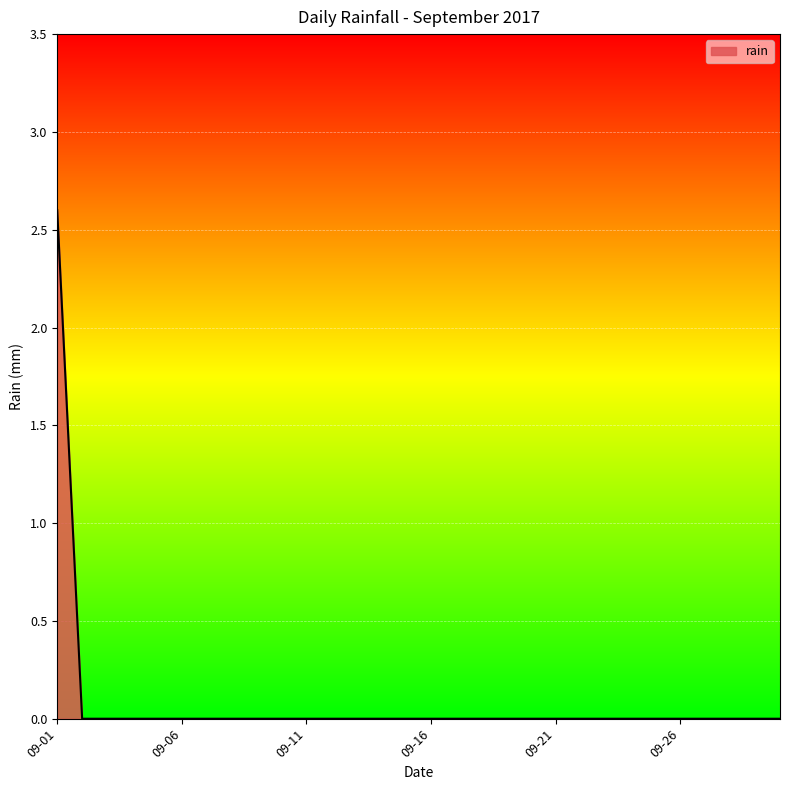

What is the difference between the maximum and minimum values?

2.6